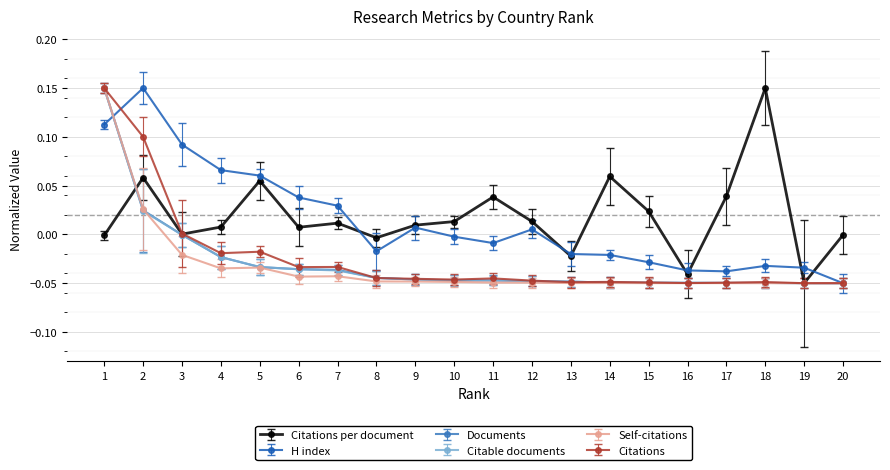

At which category does H index reach its first local peak?

2